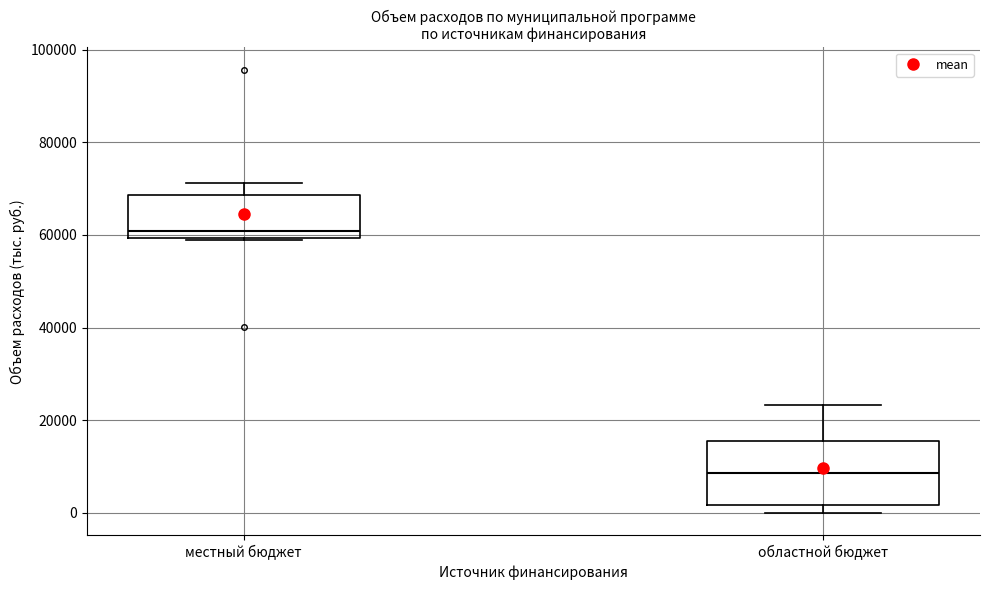

Which box's median line is the lowest?

областной бюджет